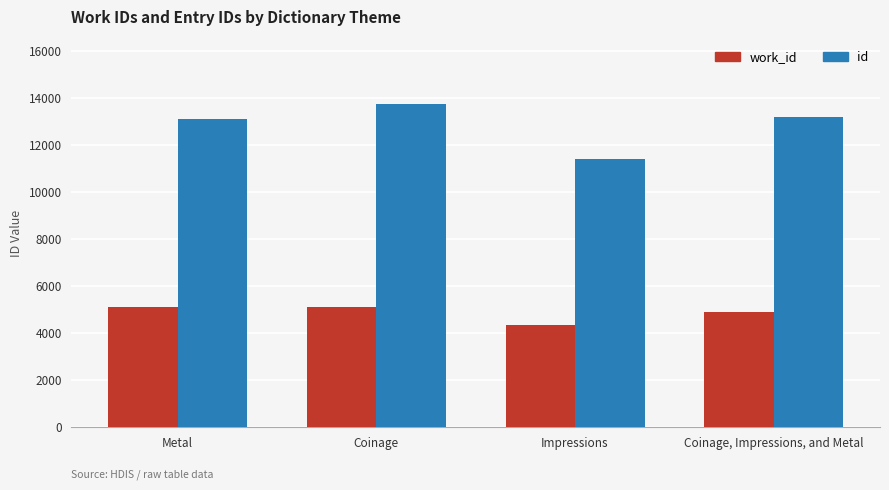

What is the spread (max minus min) of values at Metal?

8024